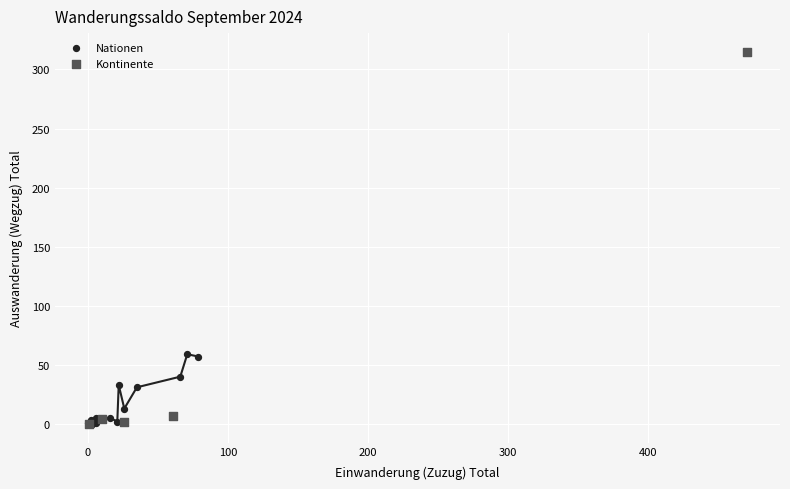

Which series has the widest spread of Y values?

Kontinente